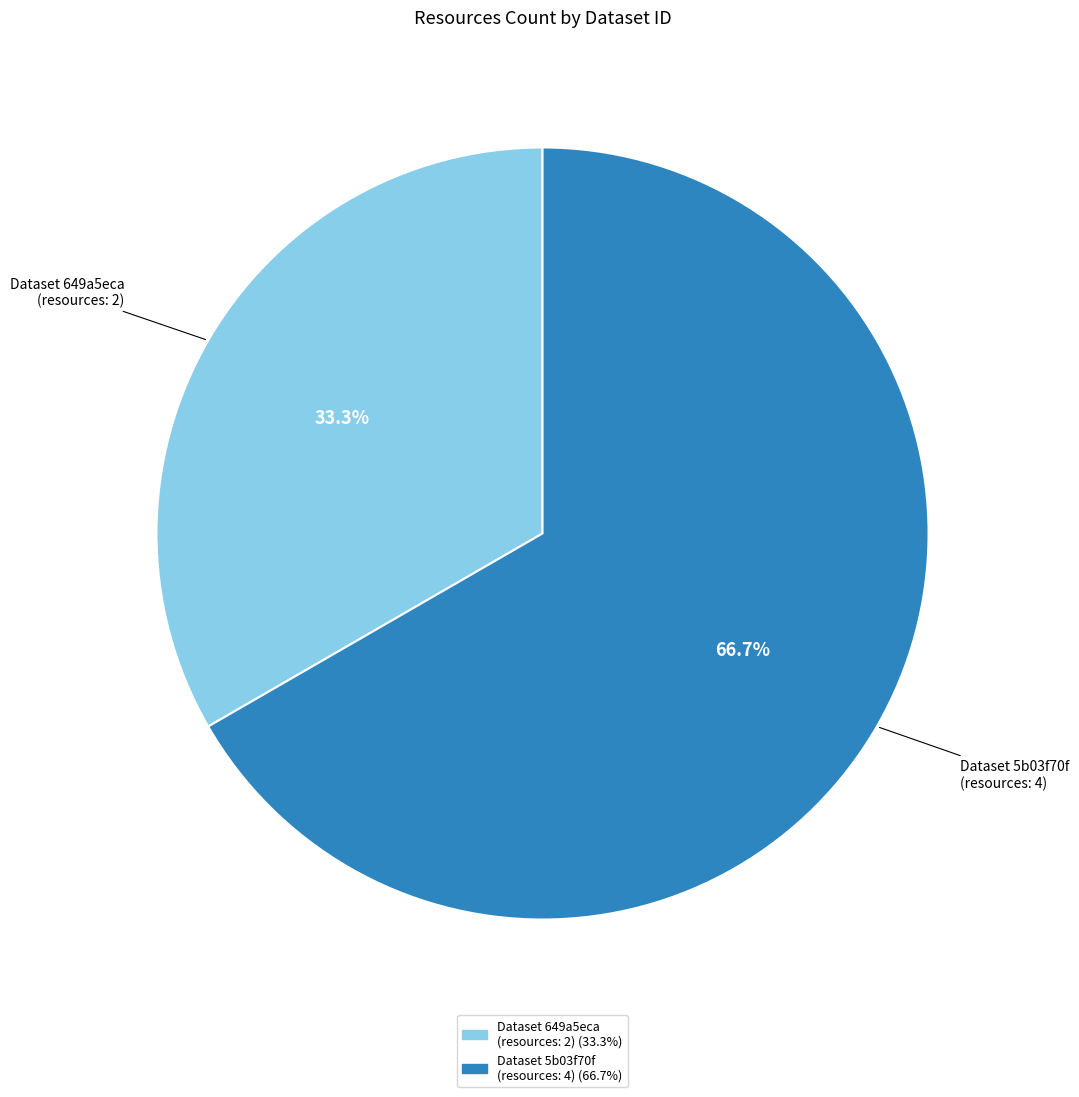

What is the largest slice in the pie chart?

Dataset 5b03f70f (resources: 4)